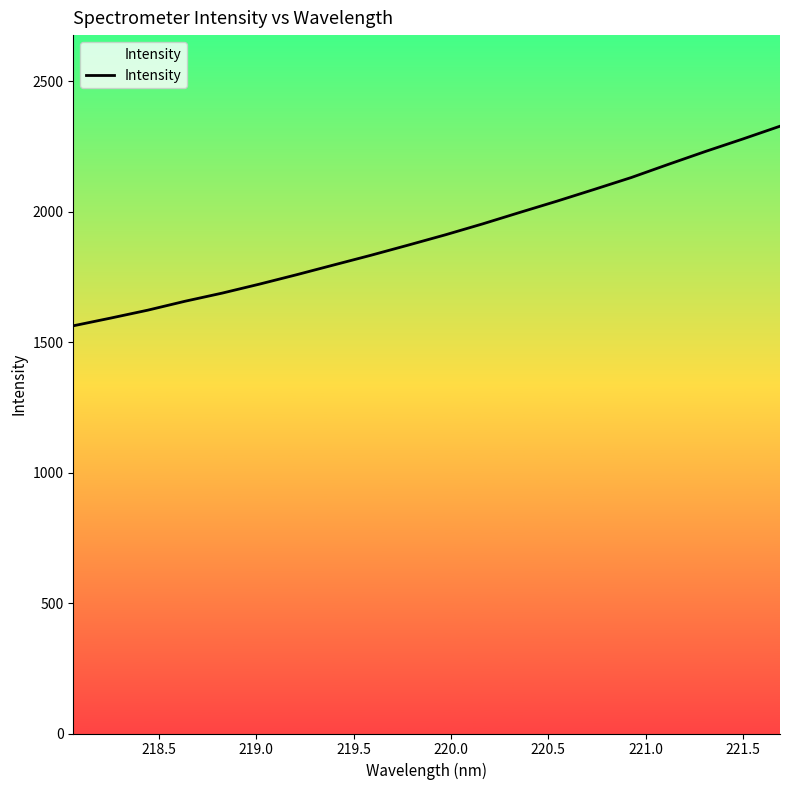

What is the difference between the maximum and minimum values?

764.8